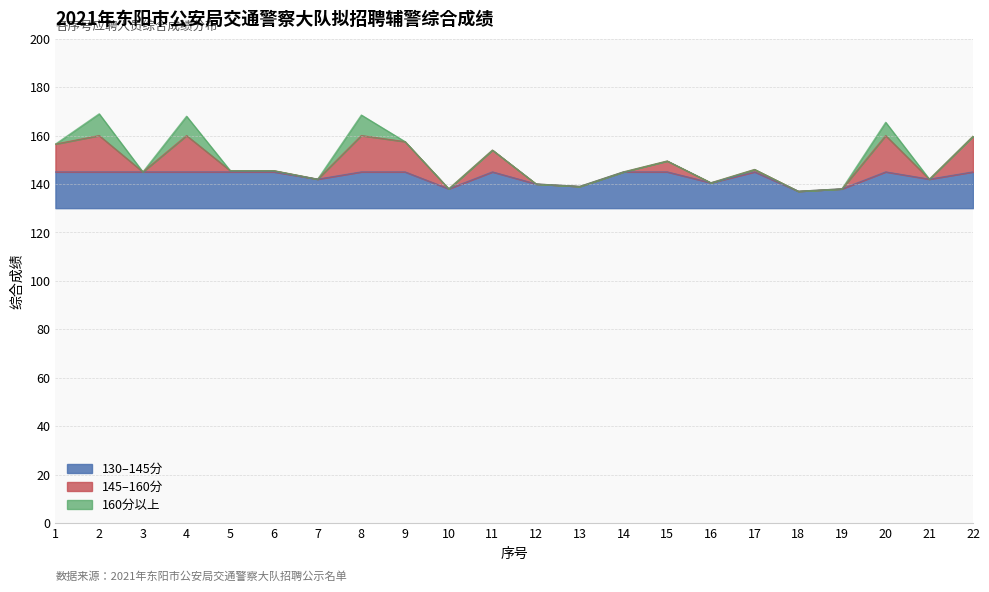

What is the value of the 18th point from the left?

137.0